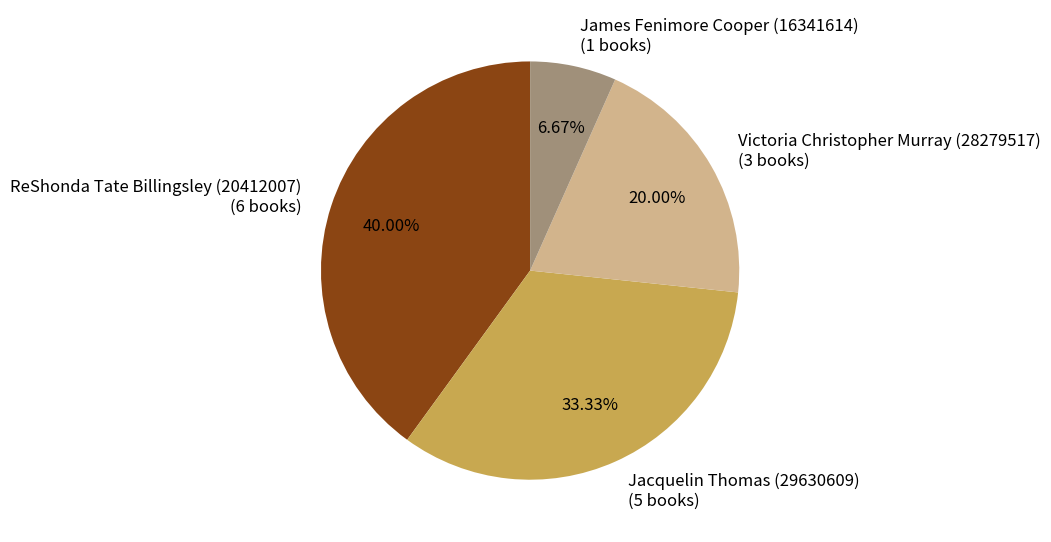

How many slices are in this pie chart?

4